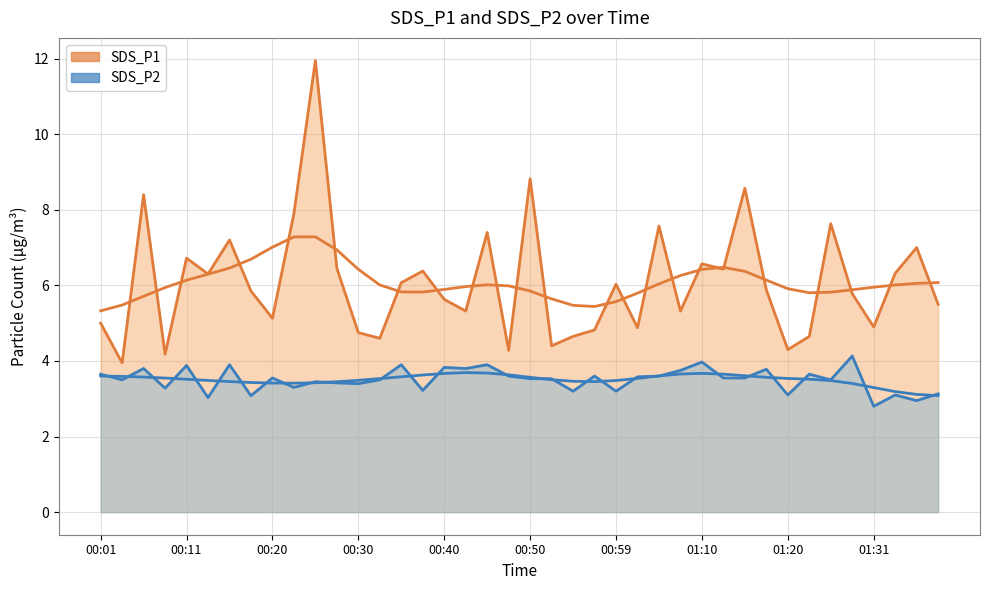

What is the difference between the highest and lowest values at 39?

3.0